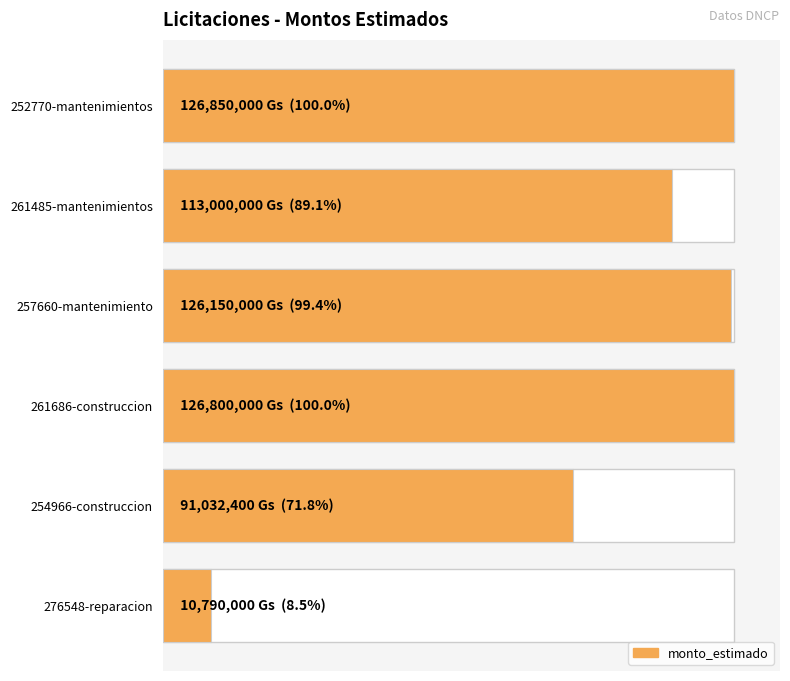

What value does the data have at 252770-mantenimientos?

126850000